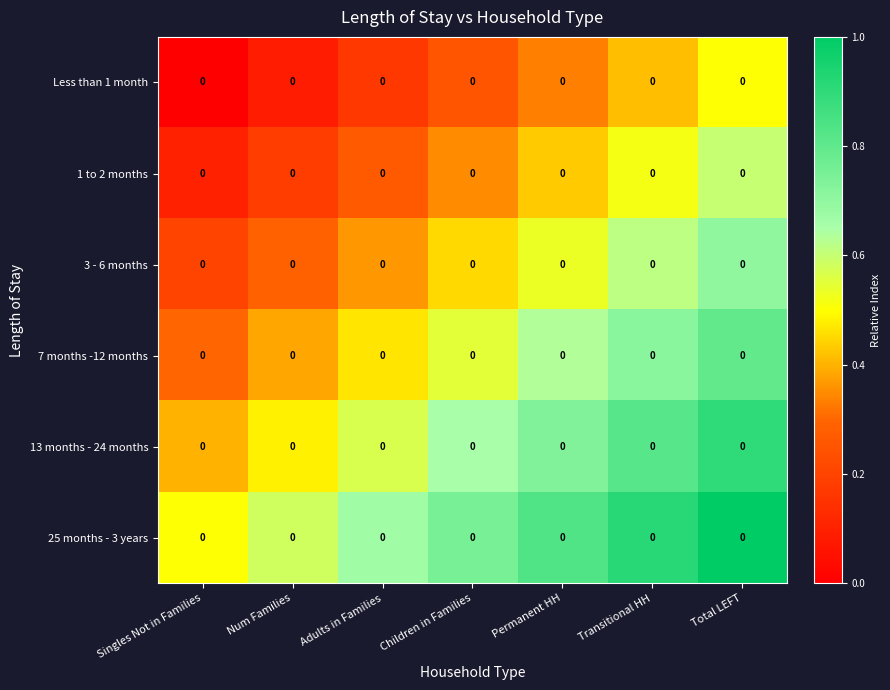

Which series changed the most between Singles Not in Families and Transitional HH?

1 to 2 months